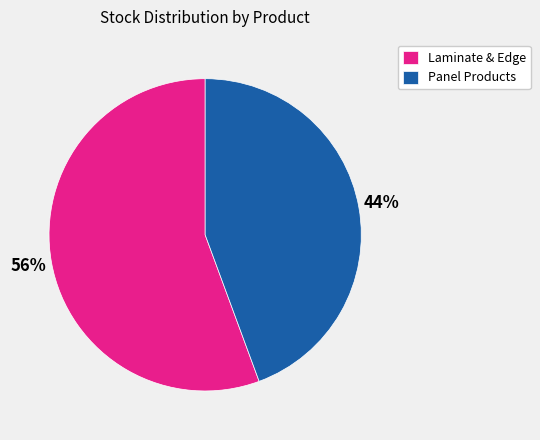

The Panel Products slice represents 39% of the pie. True or false?

False